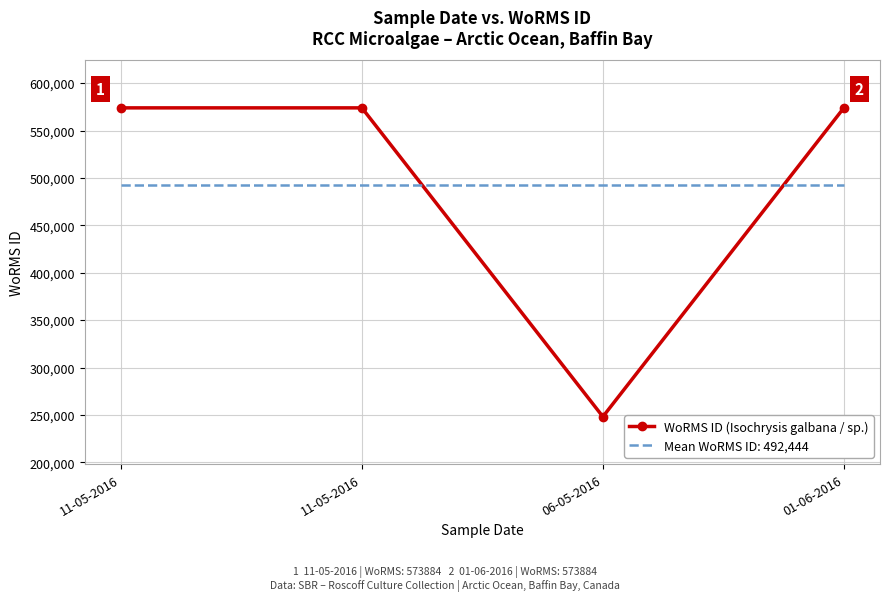

What are all the series names shown in the legend?

WoRMS ID (Isochrysis galbana / sp.), Mean WoRMS ID: 492,444